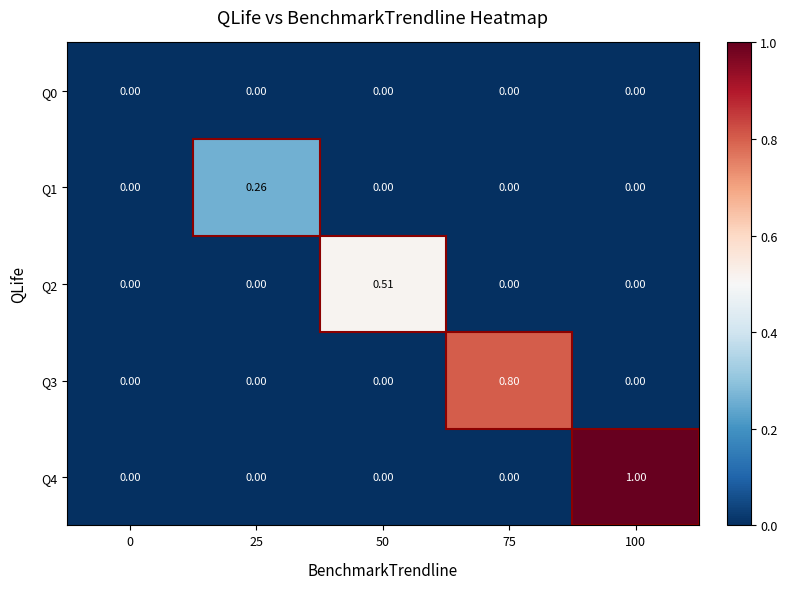

How many categories are shown in the chart?

5